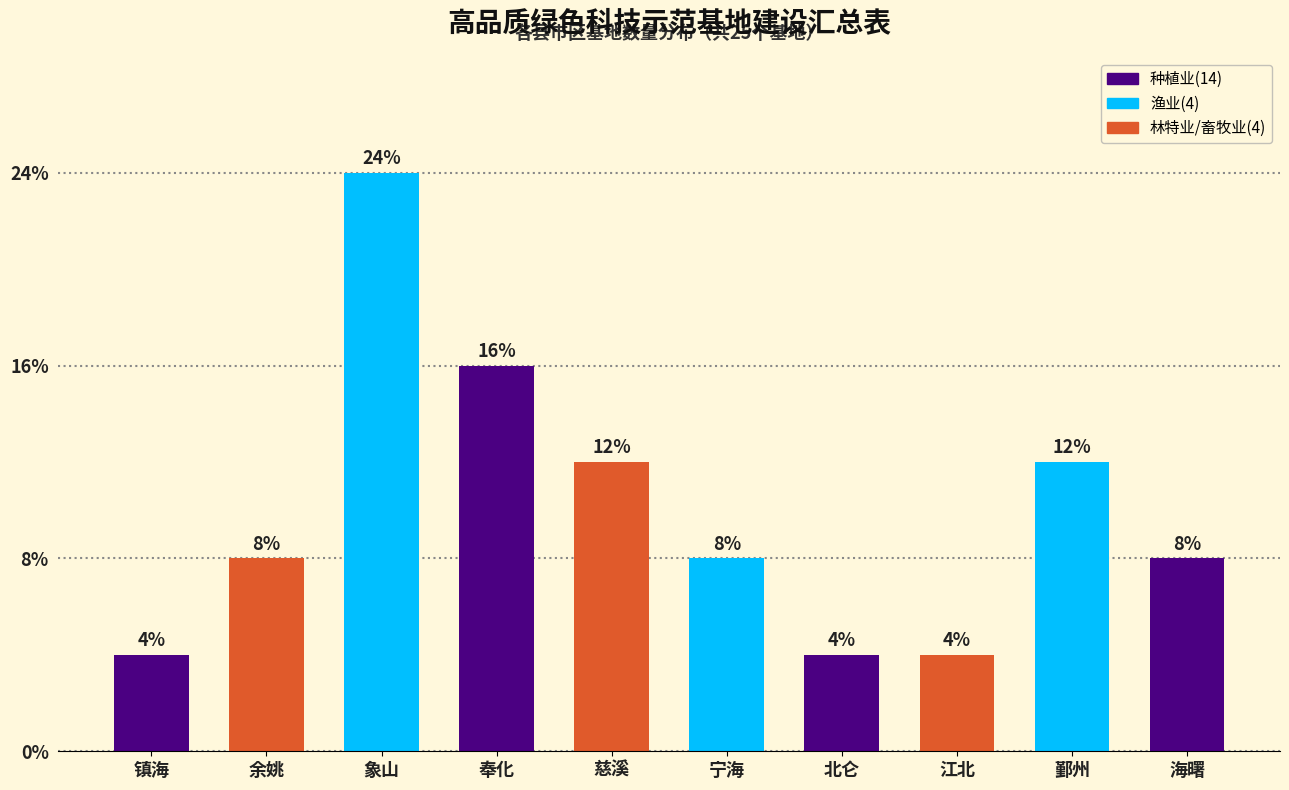

Are the bars horizontal?

No